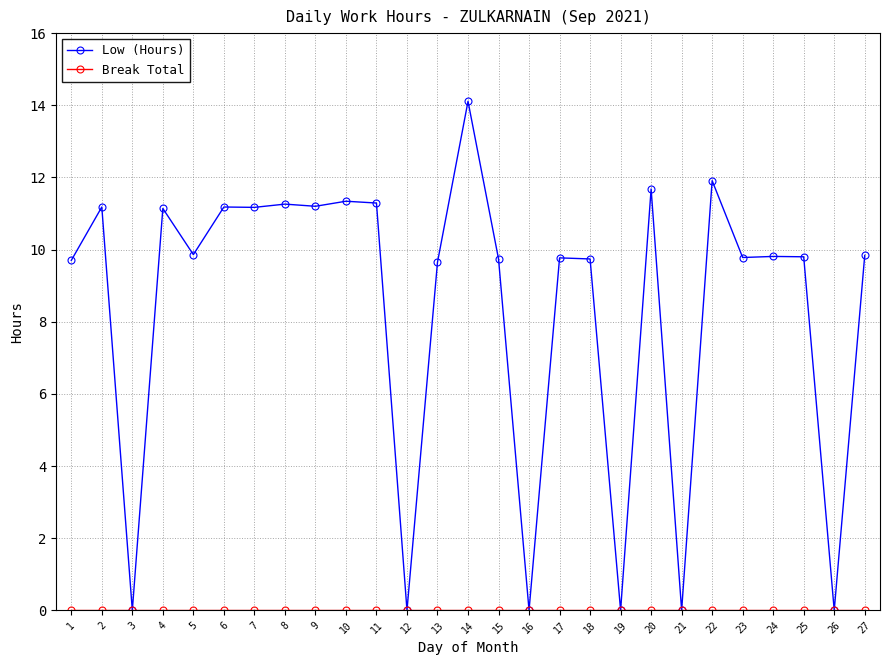

Where is the first local minimum for Low (Hours)?

3